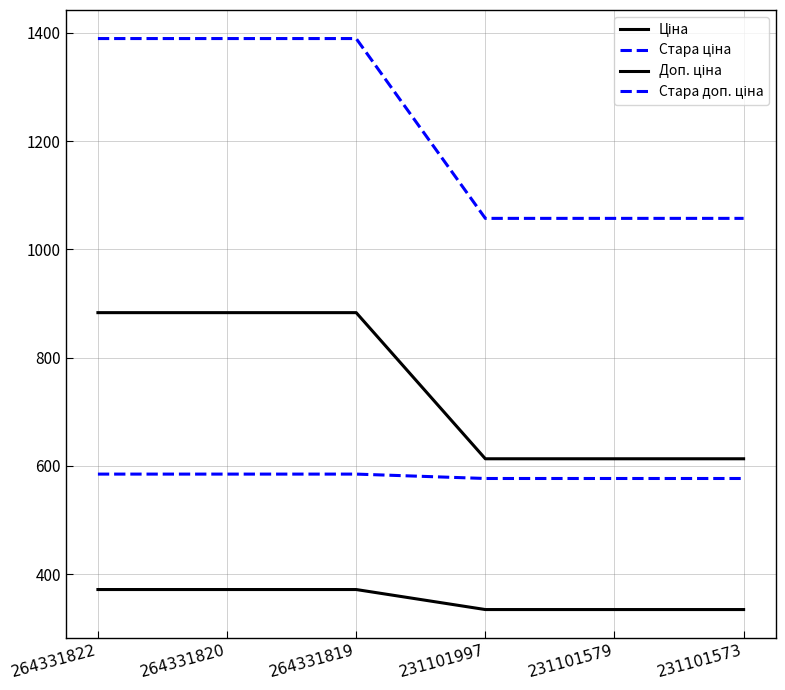

Does the chart display data point markers on the line(s)?

No